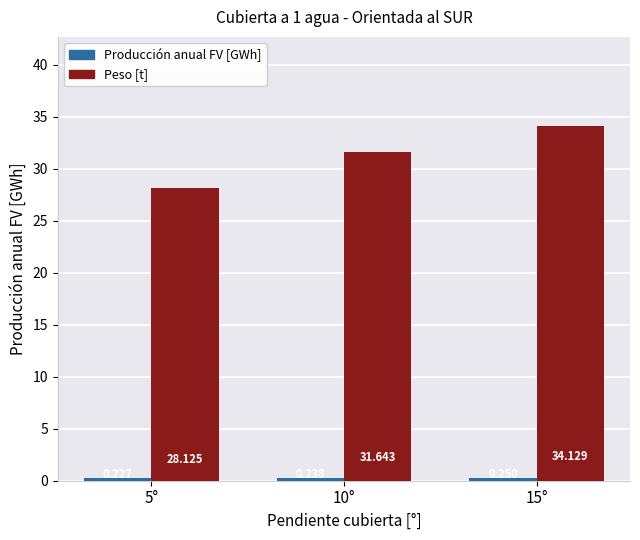

At which label does Peso [t] reach its minimum?

5°